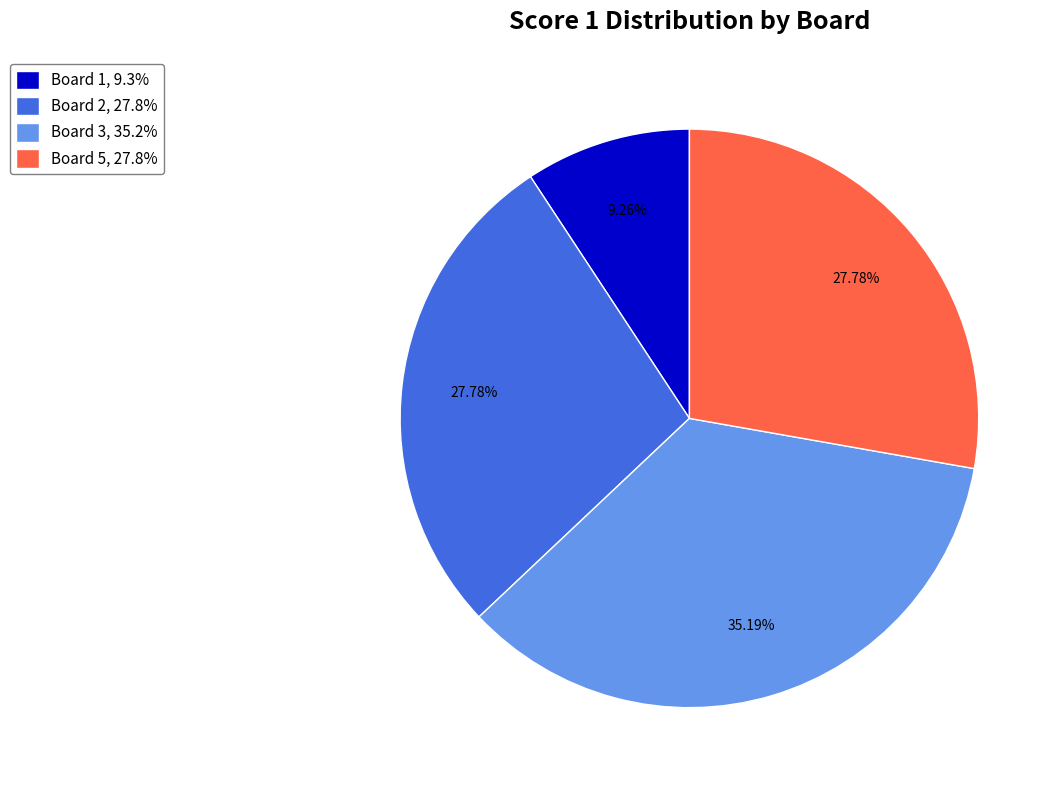

Is the sum of Board 1, 9.3% and Board 3, 35.2% greater than half?

No